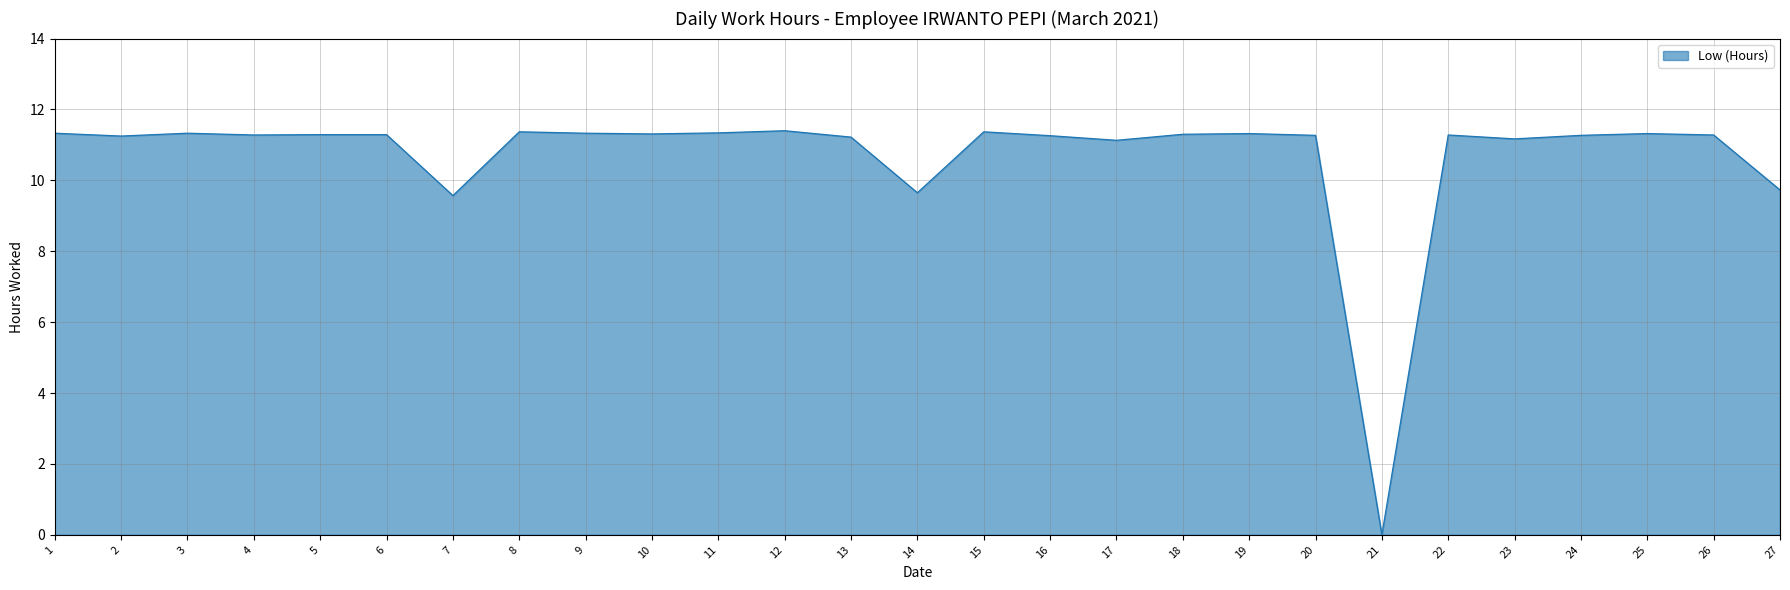

What is the greatest value displayed?

11.4